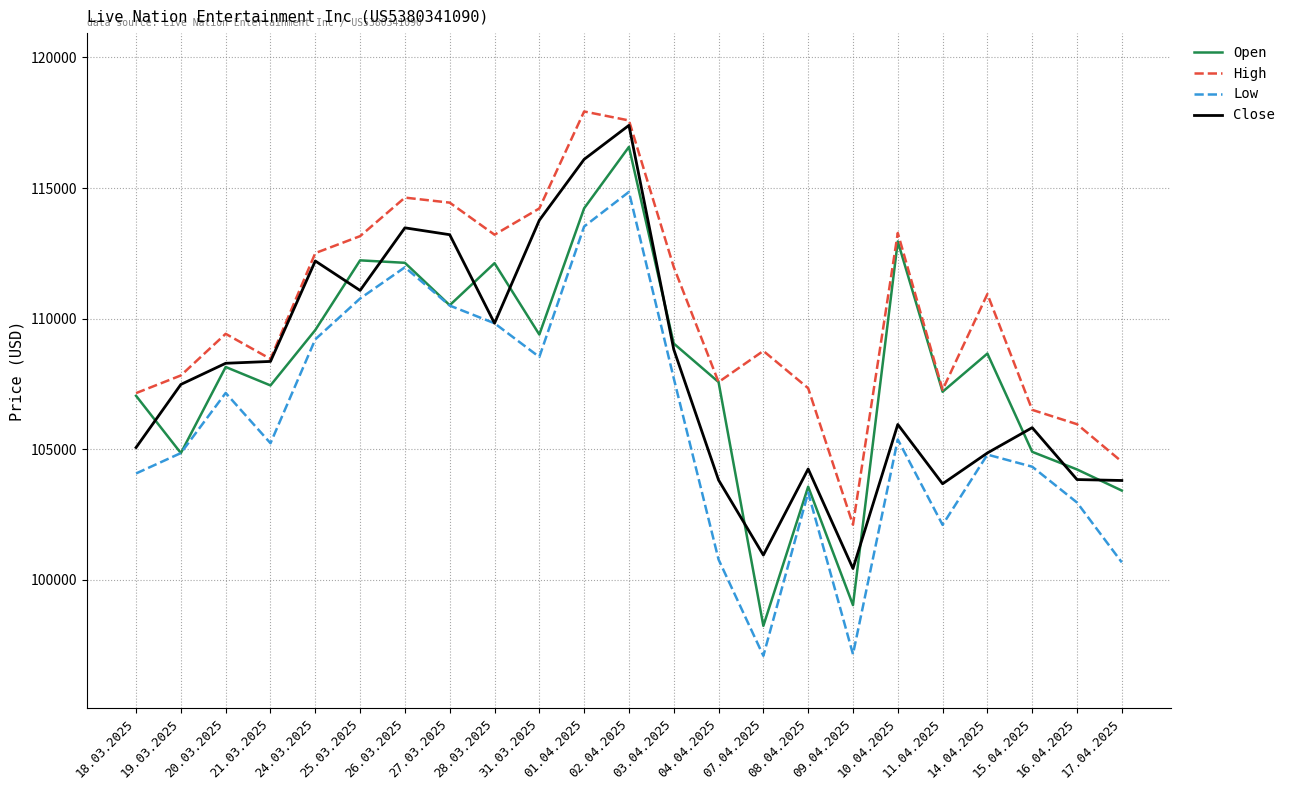

True or false: Open and Close intersect in this chart.

True